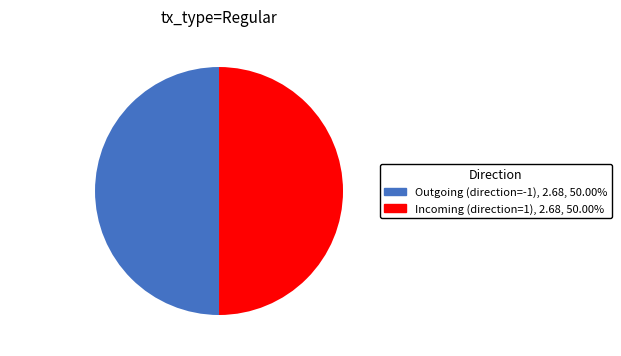

What is the ratio of the value at Outgoing to the value at Incoming?

1.0